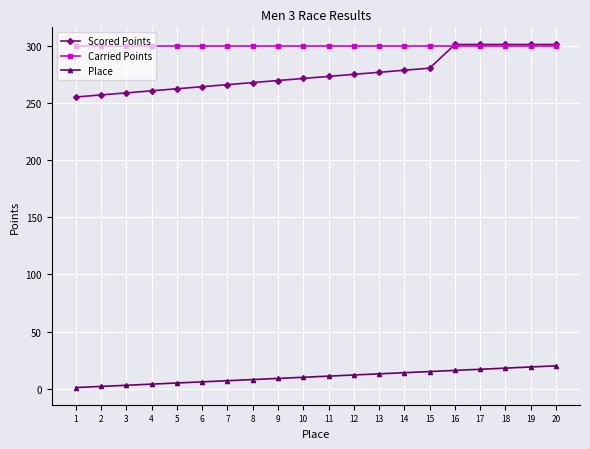

What is the maximum value for Carried Points?

300.0